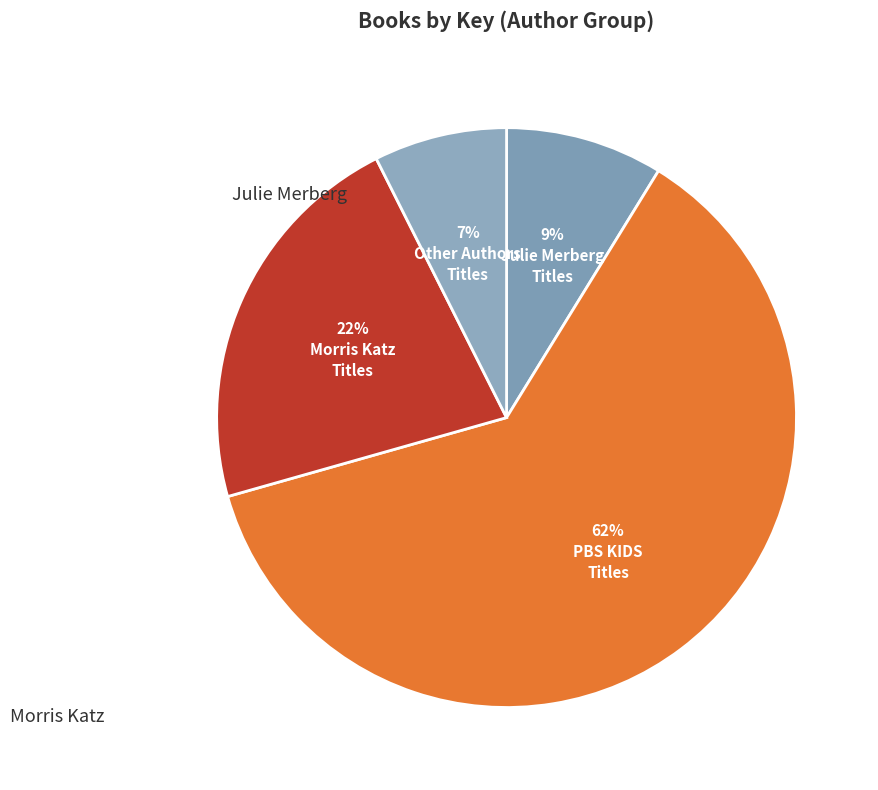

Count the number of slices in the pie.

4